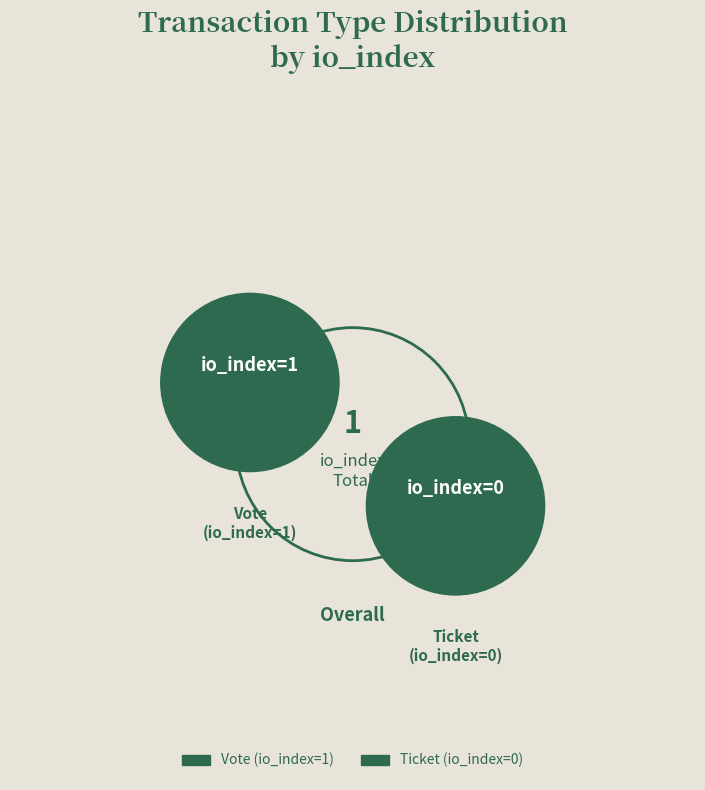

Count the number of slices in the pie.

2